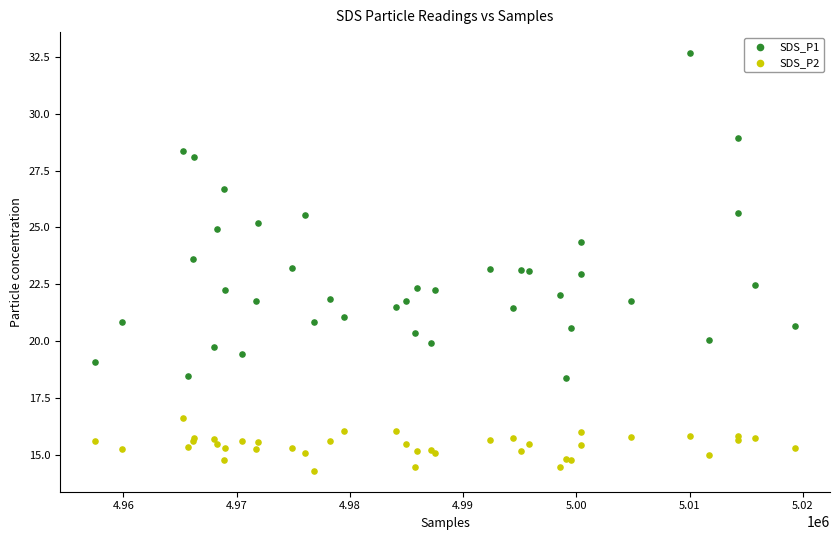

Which series has the largest Y range (max minus min)?

SDS_P1